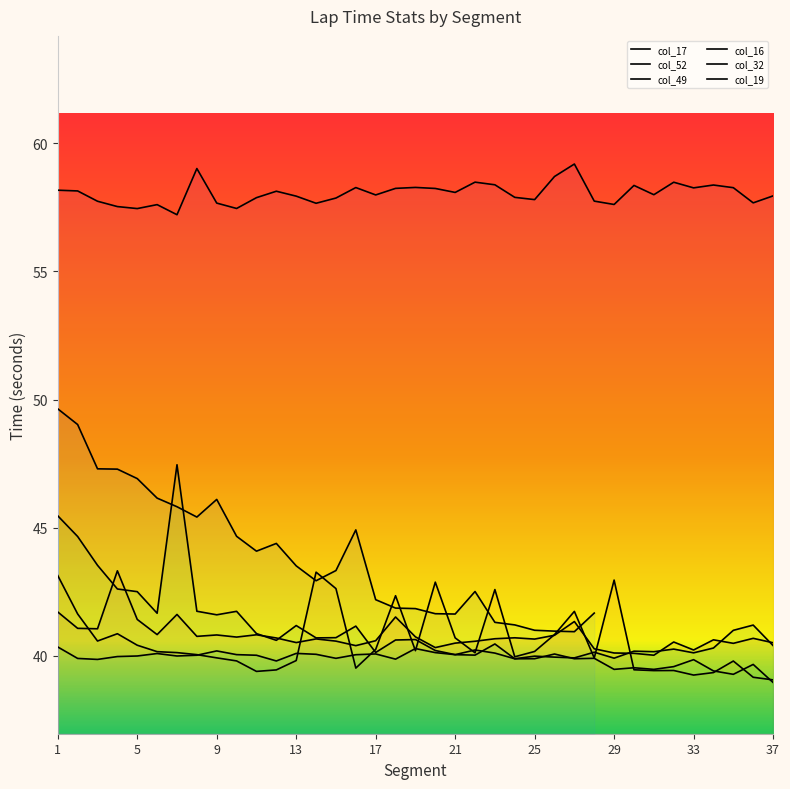

How many values in the col_52 series are below 40?

16